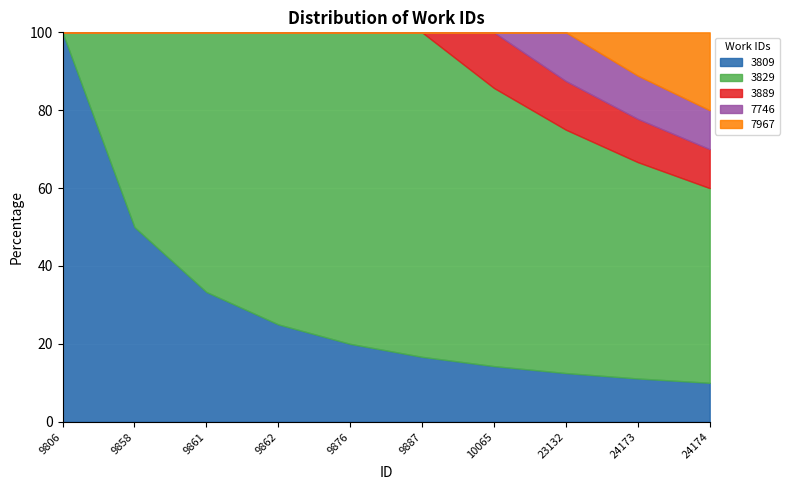

At which label does 3809 reach its peak?

9806